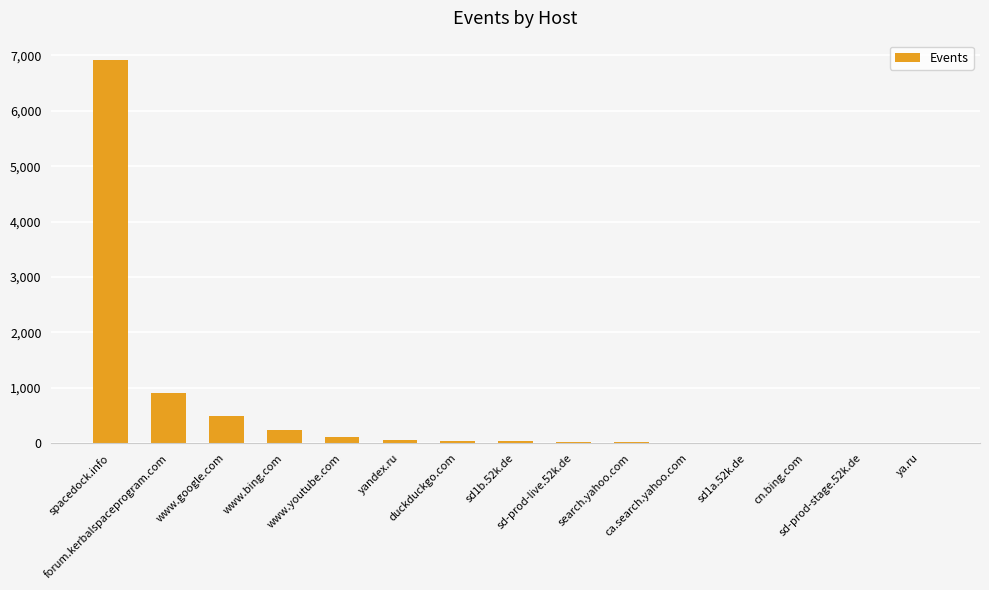

Approximately how many times larger is the value at www.youtube.com compared to yandex.ru?

2.3